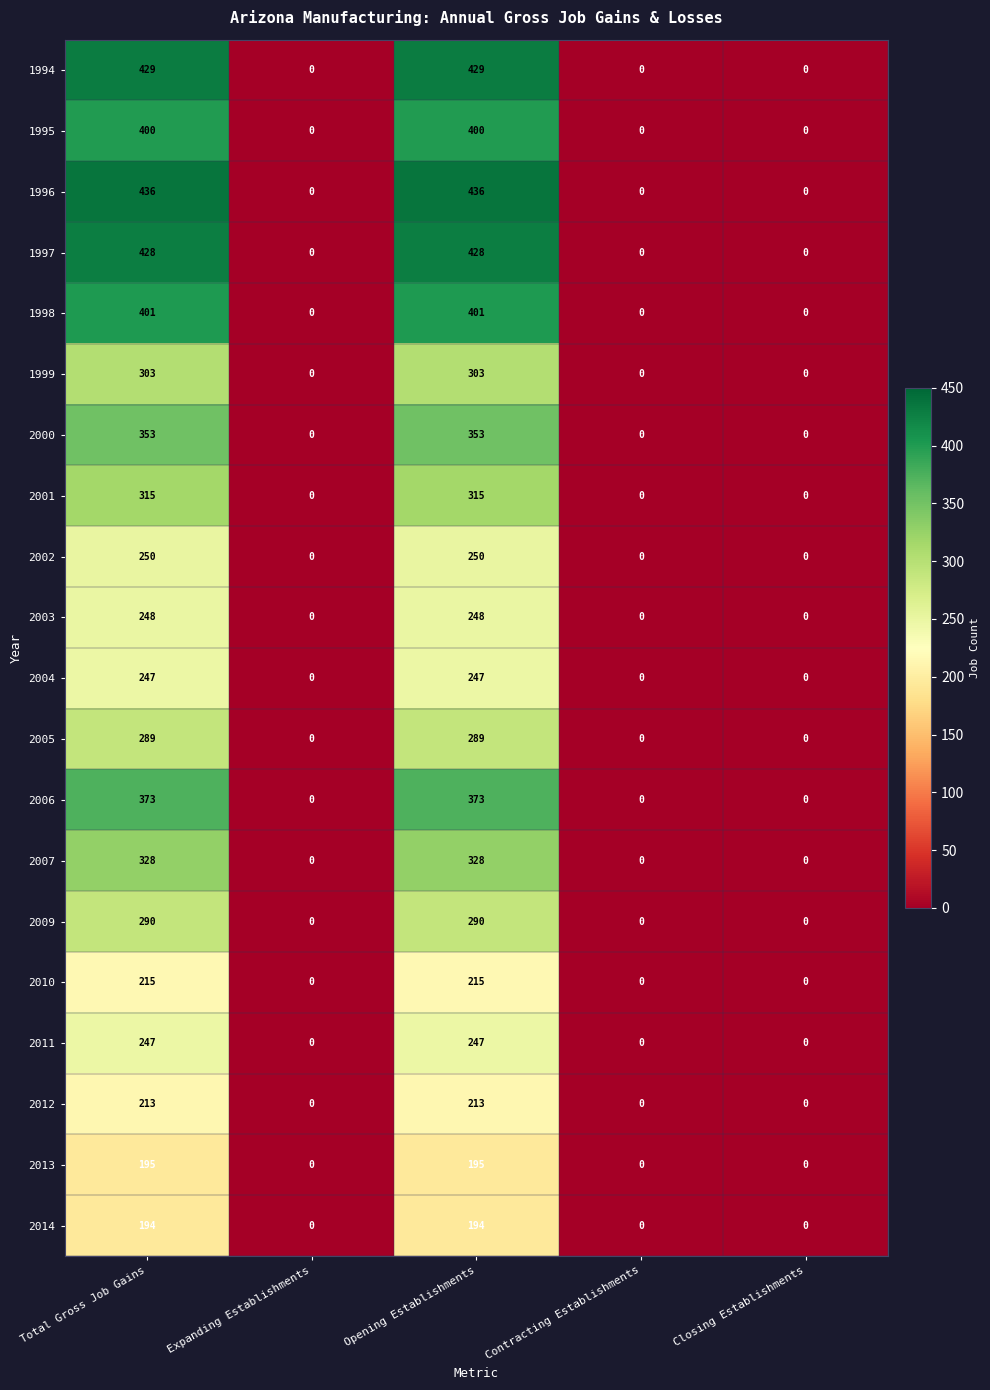

What is the difference between the second highest and minimum values in the 2002 series?

250